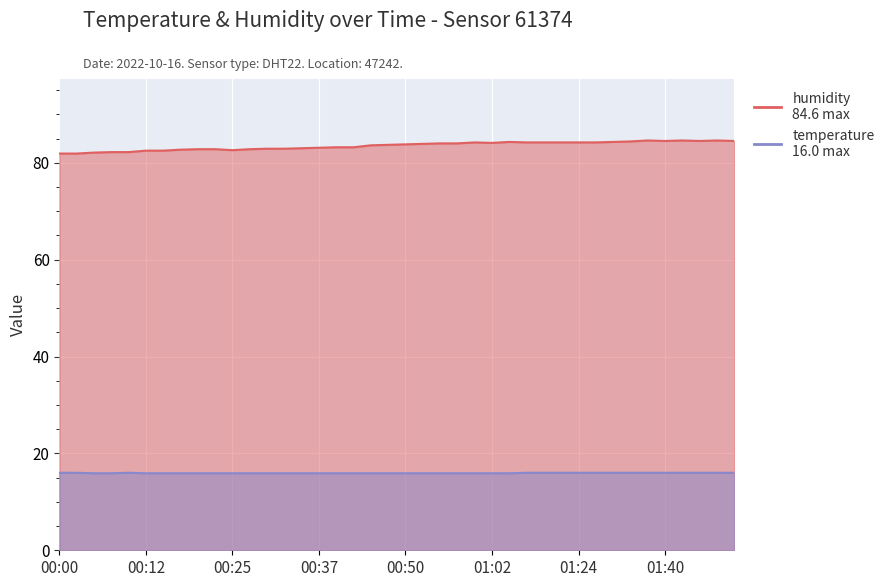

What is the total value across all series at 01:05?

100.2